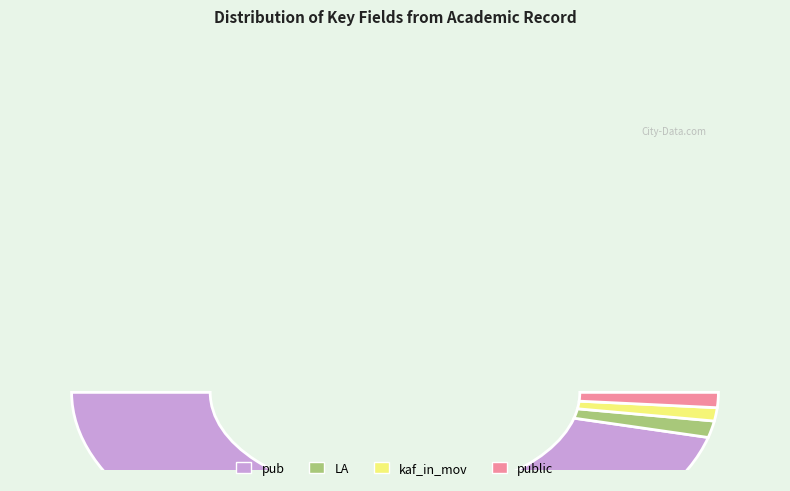

To the nearest percent, what is the average slice percentage?

25%